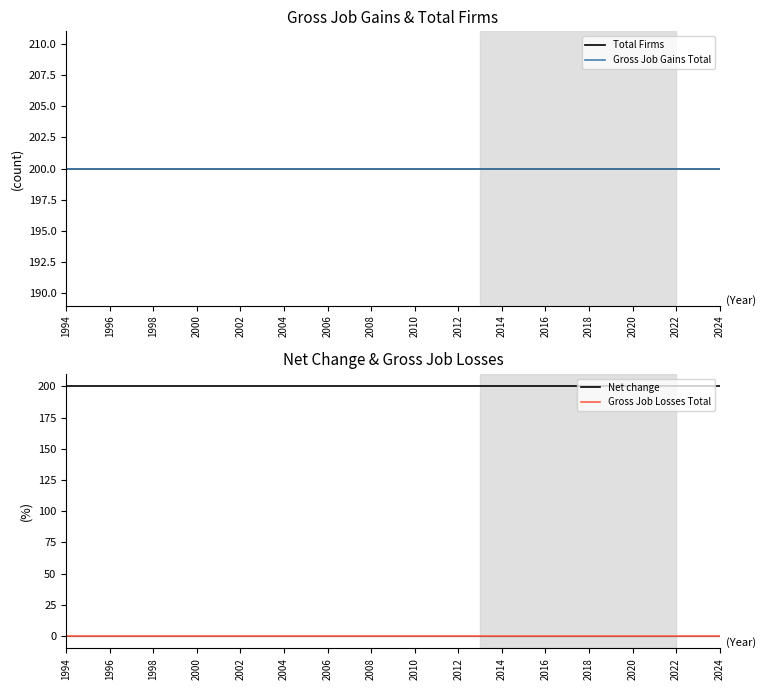

Which series has the largest range (max minus min)?

Total Firms